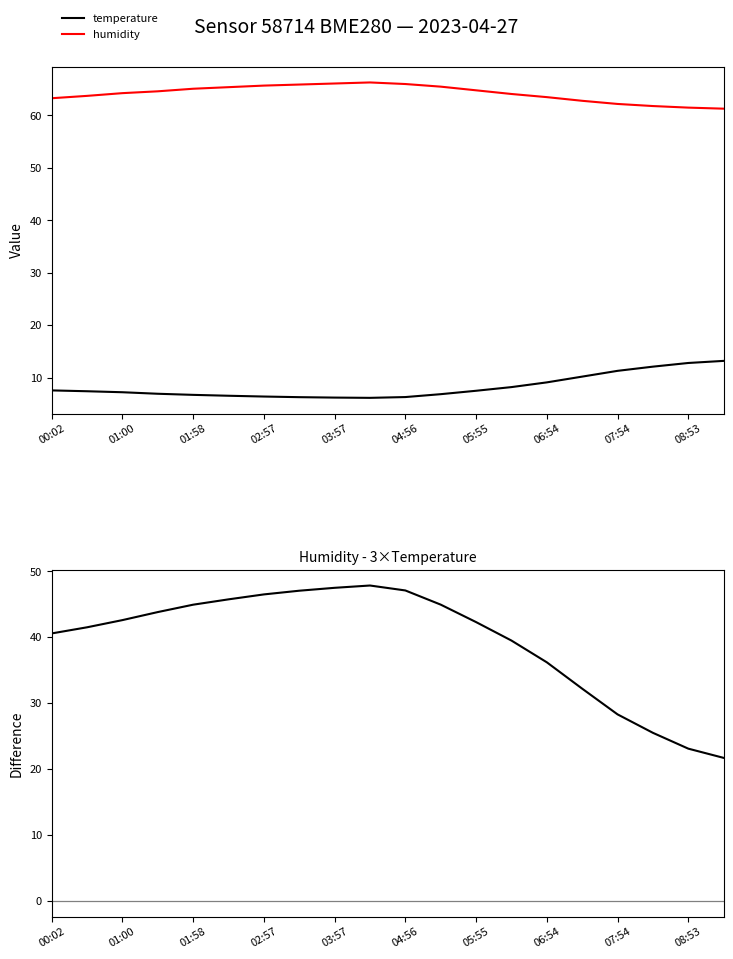

True or false: humidity has a value of 65.7 at 02:57.

True